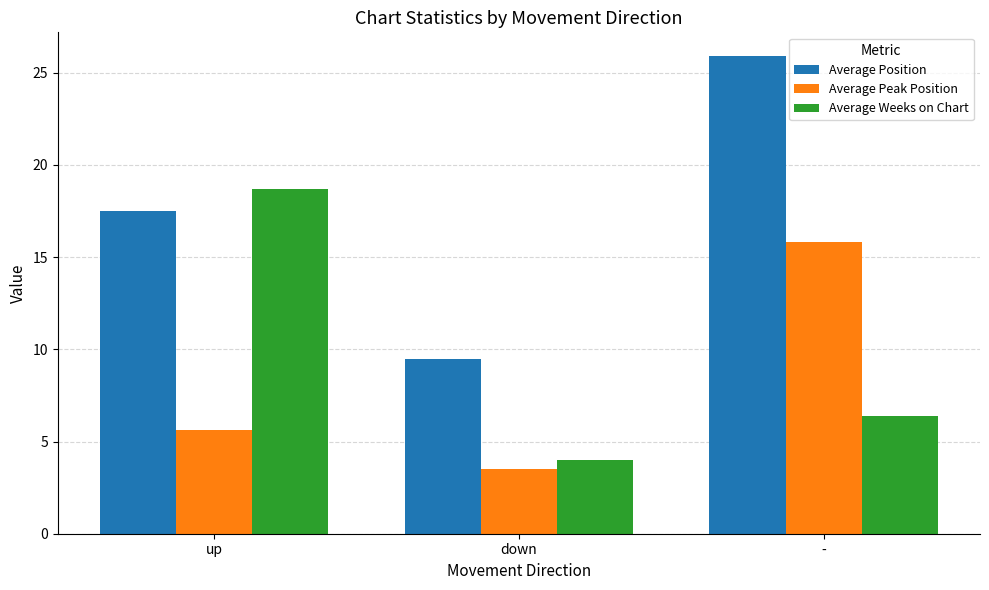

Which series has the widest spread of values?

Average Position